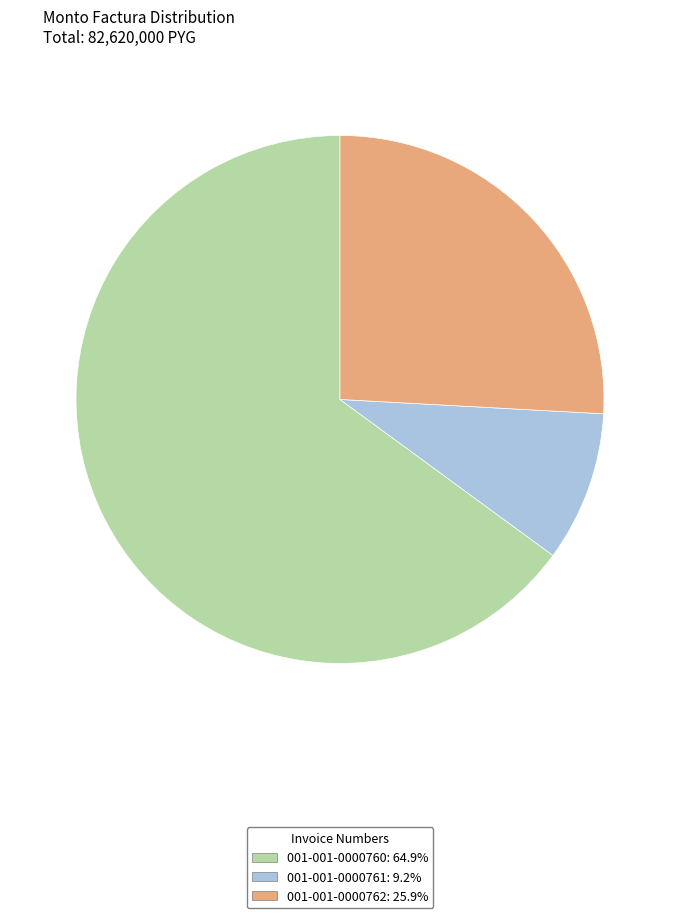

Count the number of slices in the pie.

3